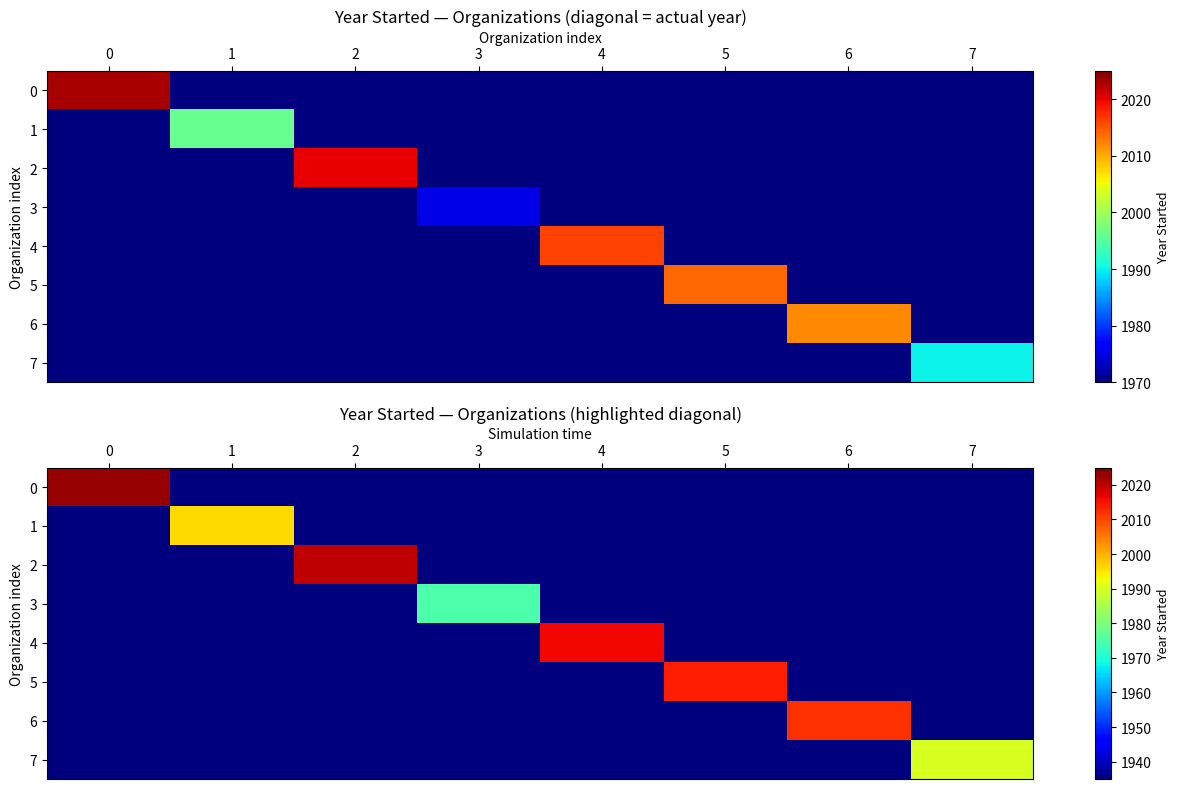

Between 1 and 7, which is larger?

1